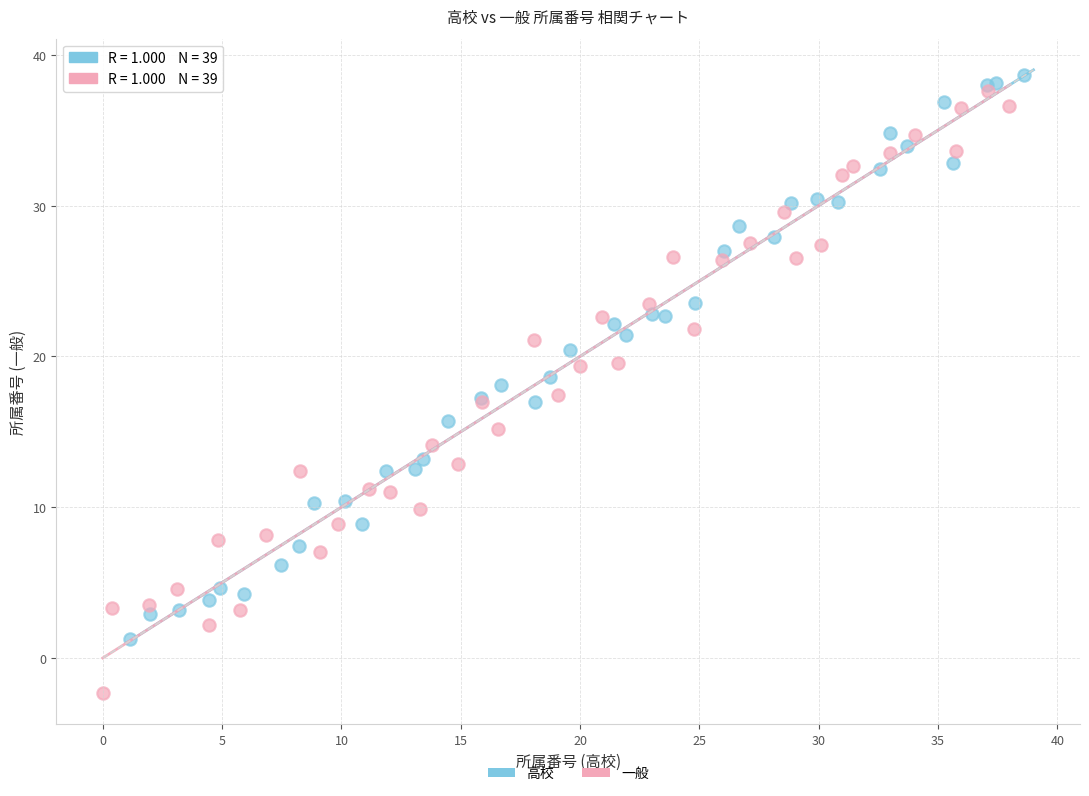

Which series has the largest Y range (max minus min)?

一般